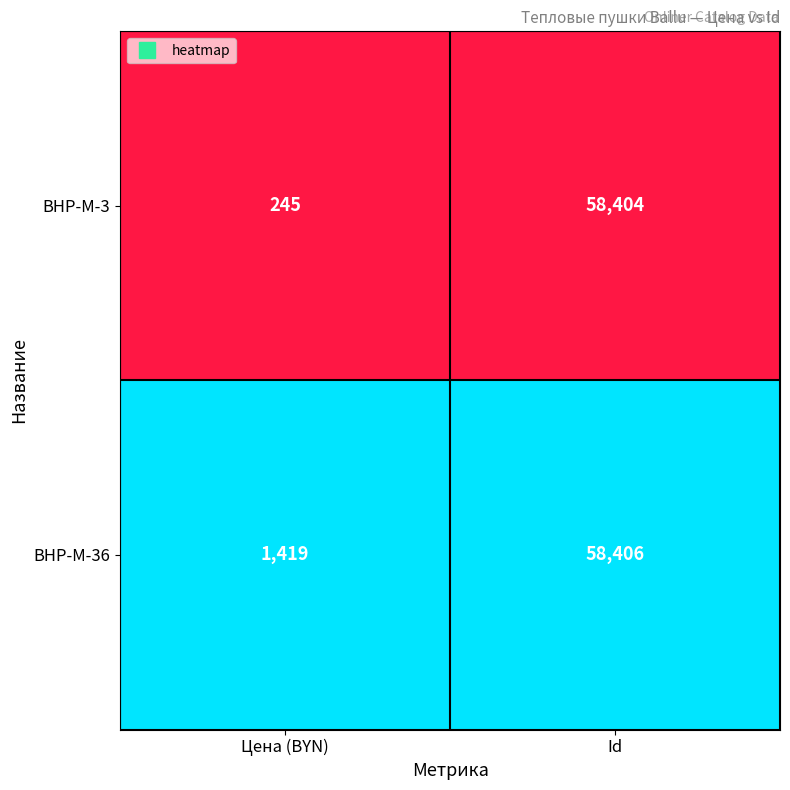

Rank the series by their average value, from highest to lowest.

BHP-M-36, BHP-M-3